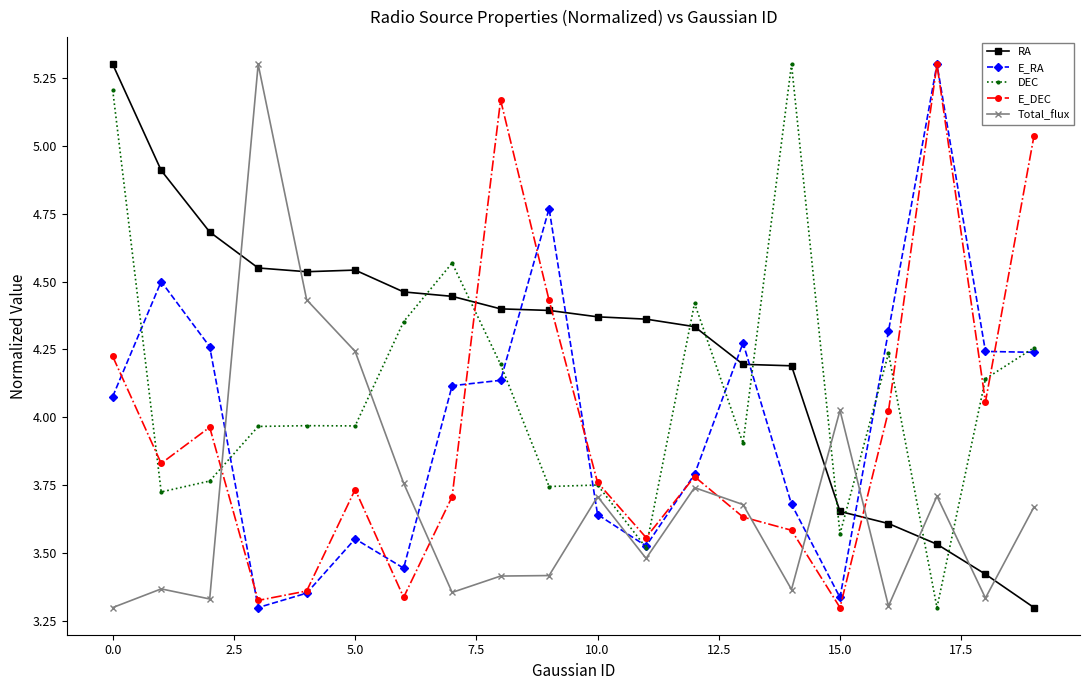

What is the maximum value for DEC?

5.3